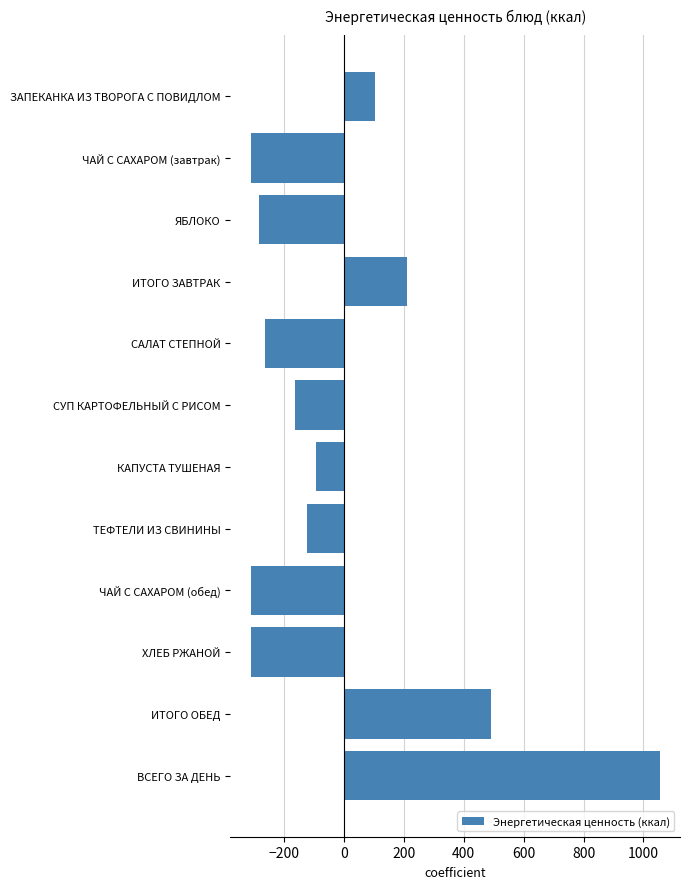

What is the label of the 12th bar from the bottom?

ЗАПЕКАНКА ИЗ ТВОРОГА С ПОВИДЛОМ